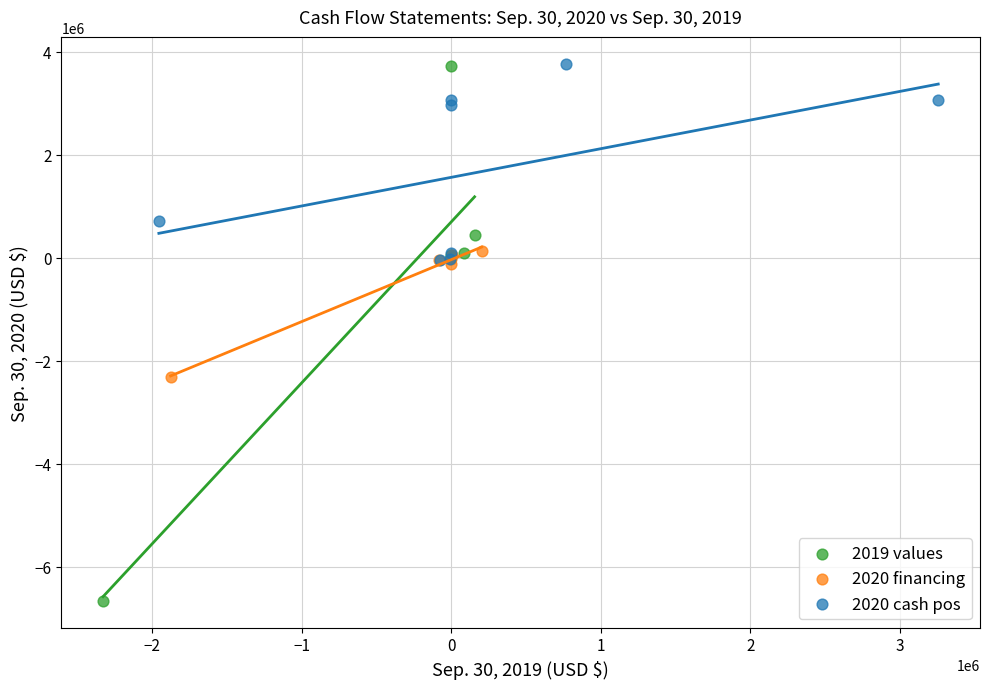

Which series contains the lowest Y value?

2019 values